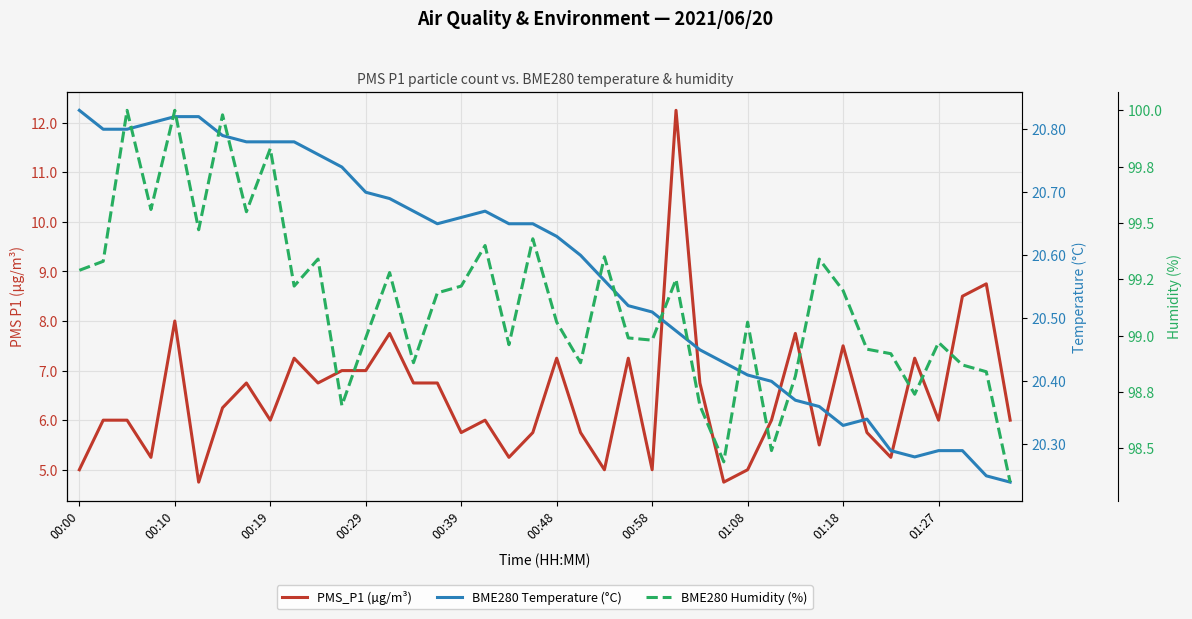

Which series has the largest range (max minus min)?

PMS_P1 (µg/m³)